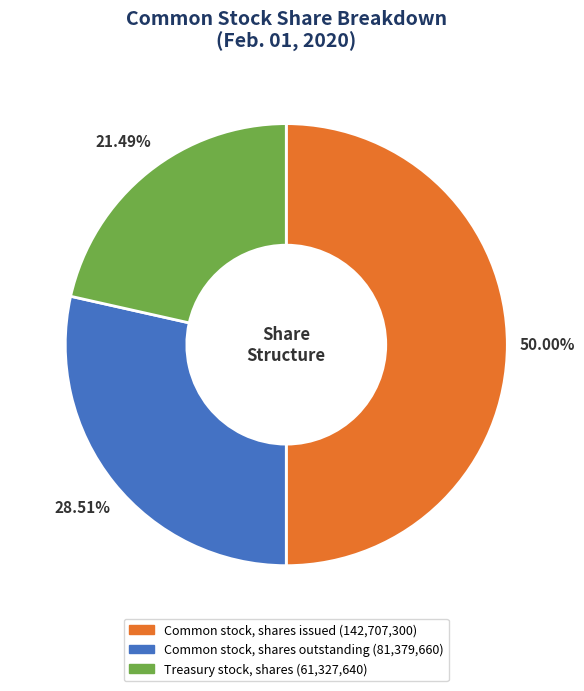

What is the total percentage of Treasury stock, shares and Common stock, shares outstanding?

50.0%